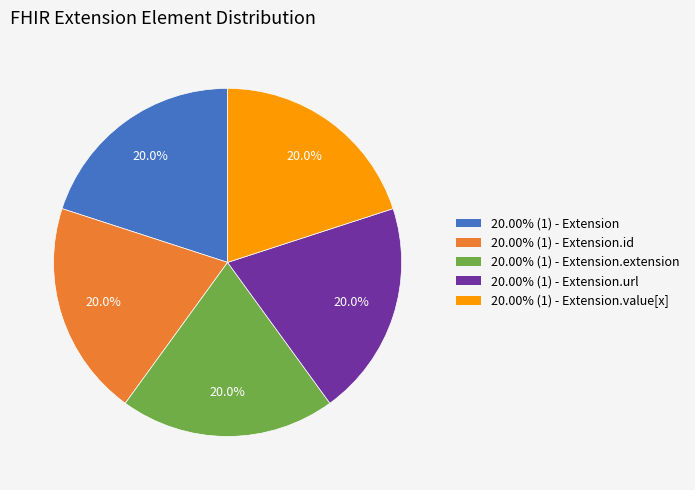

Is the sum of 20.00% (1) - Extension.url and 20.00% (1) - Extension greater than half?

No